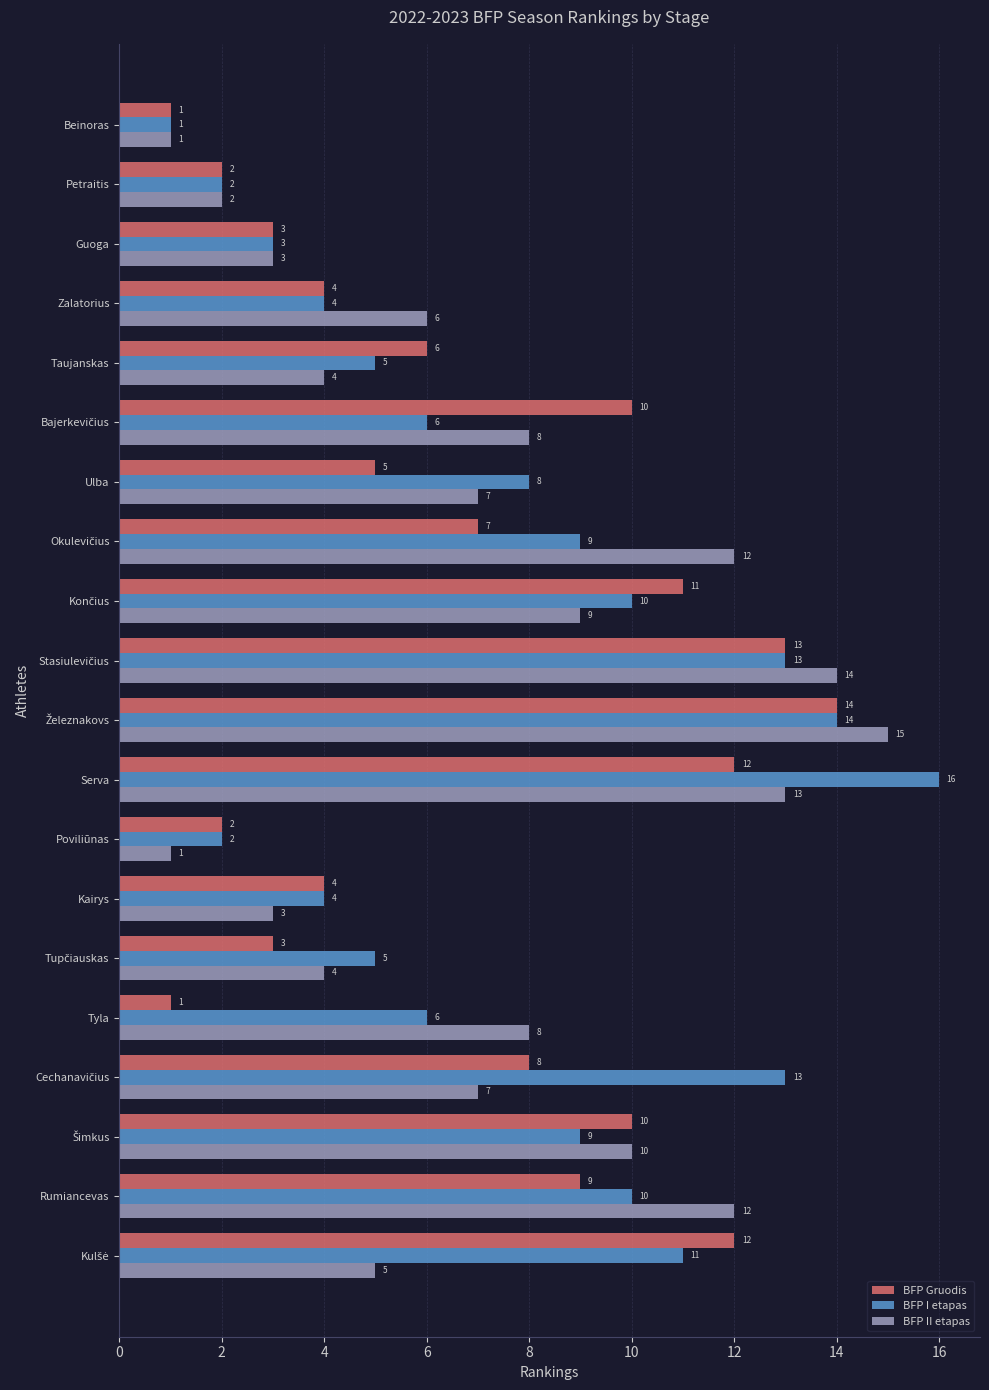

At which label does BFP I etapas reach its peak?

Serva